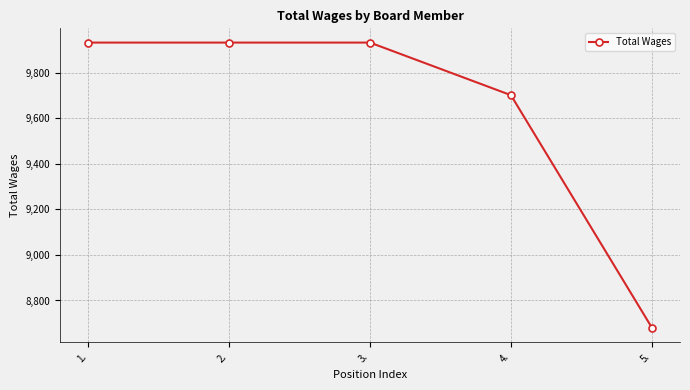

Is it true that the value at 3. is 9933?

True